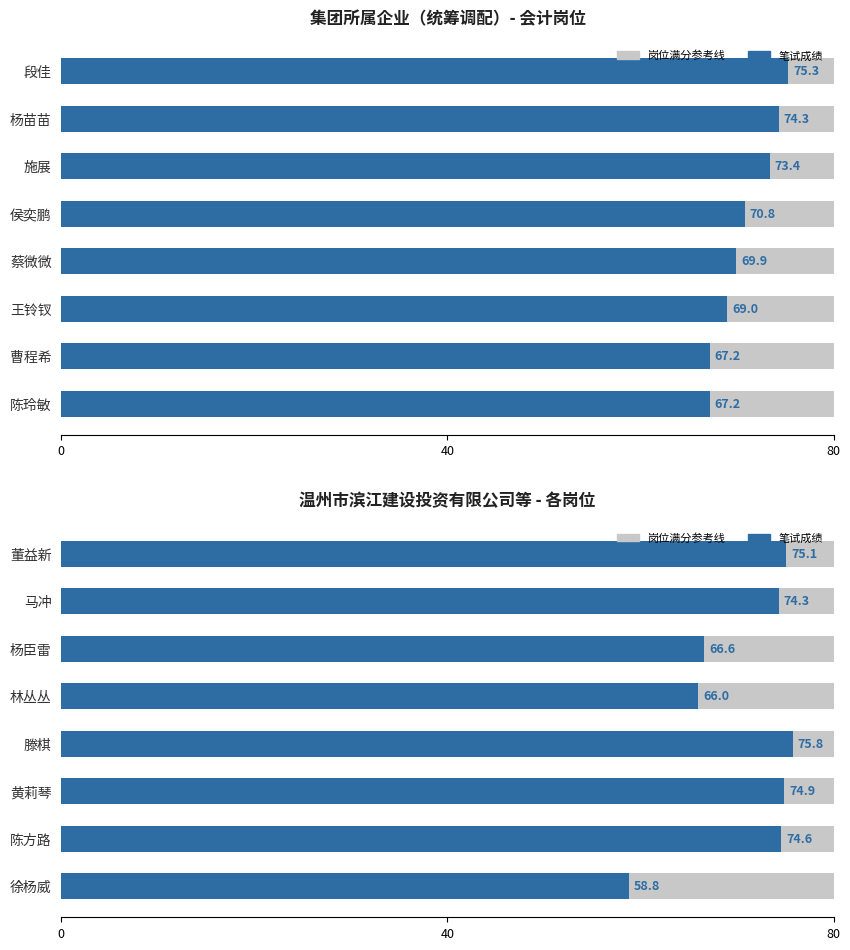

How many bars are there in total?

16